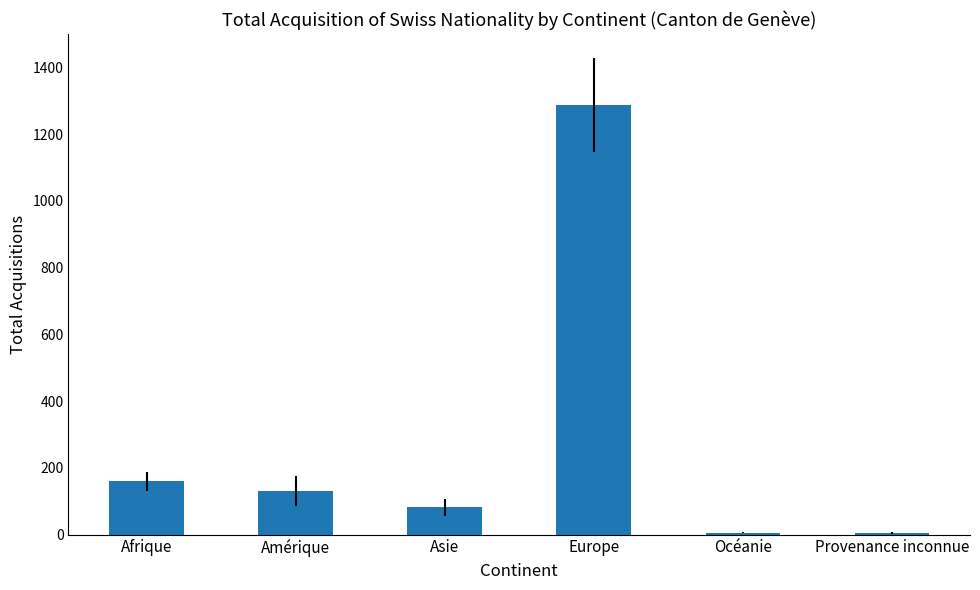

True or false: the data shows 130 at Amérique.

True